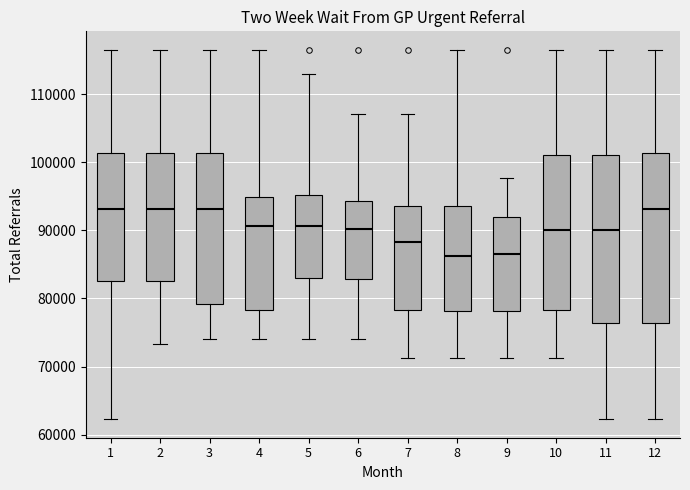

Reading left to right, transcribe this box plot: for each box, give where its median line is, the range the box spans, and where its two whiskers end, as read against the y-axis. The values are not printed on the chart, so give them approximately, as read against the axis.

1: median 93000, box 83000 to 101000, whiskers 62000 to 117000
2: median 93000, box 83000 to 101000, whiskers 73000 to 117000
3: median 93000, box 79000 to 101000, whiskers 74000 to 117000
4: median 91000, box 78000 to 95000, whiskers 74000 to 117000
5: median 91000, box 83000 to 95000, whiskers 74000 to 113000
6: median 90000, box 83000 to 94000, whiskers 74000 to 107000
7: median 88000, box 78000 to 94000, whiskers 71000 to 107000
8: median 86000, box 78000 to 94000, whiskers 71000 to 117000
9: median 87000, box 78000 to 92000, whiskers 71000 to 98000
10: median 90000, box 78000 to 101000, whiskers 71000 to 117000
11: median 90000, box 76000 to 101000, whiskers 62000 to 117000
12: median 93000, box 76000 to 101000, whiskers 62000 to 117000